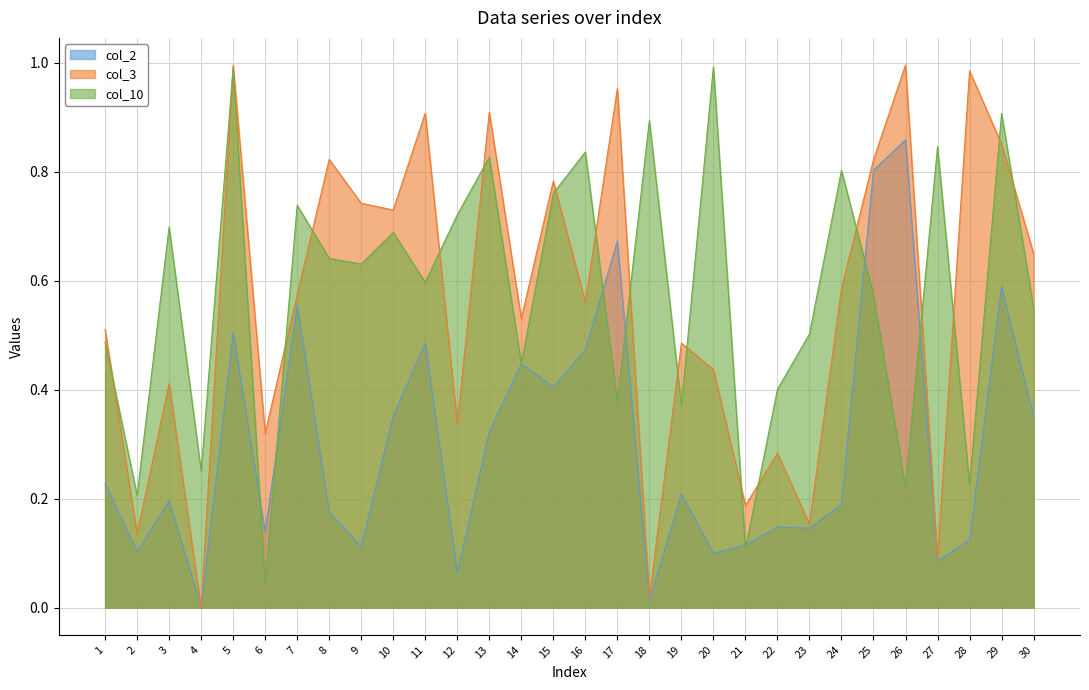

Is the value of col_2 at 22 greater than the value of col_10 at 27?

No